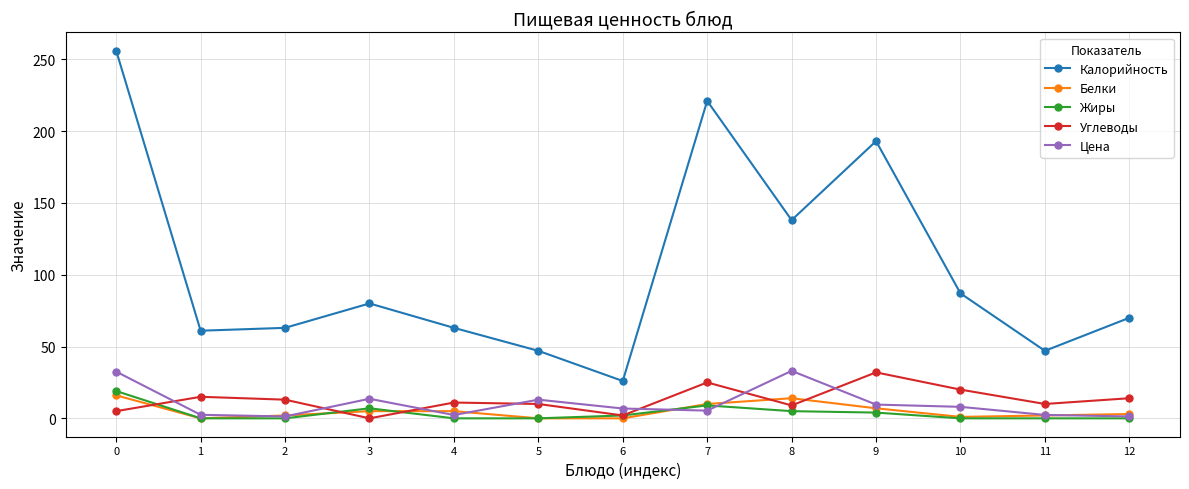

Which series has the largest total across all categories?

Калорийность